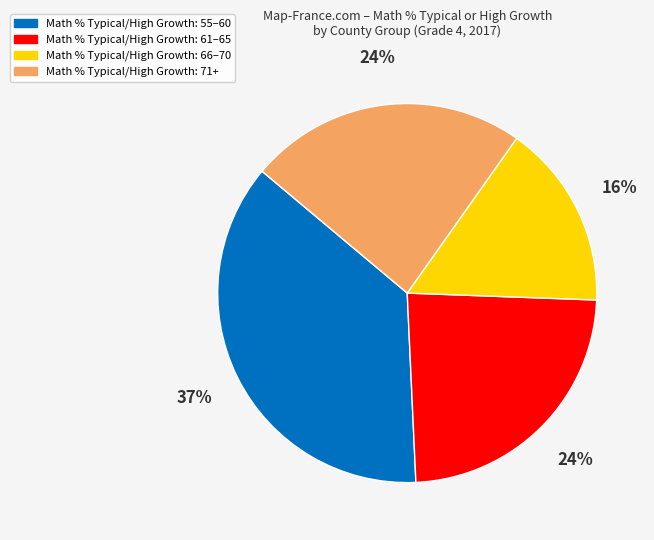

To the nearest percent, what is the difference between the largest and smallest slice percentages?

21%